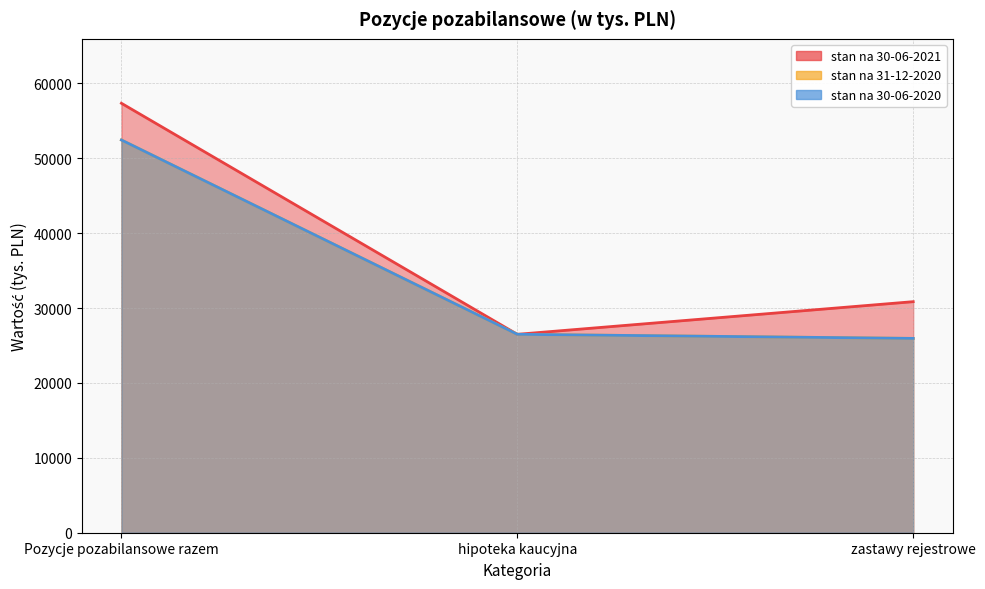

List the labels in order of stan na 30-06-2021 value, smallest first.

hipoteka kaucyjna, zastawy rejestrowe, Pozycje pozabilansowe razem